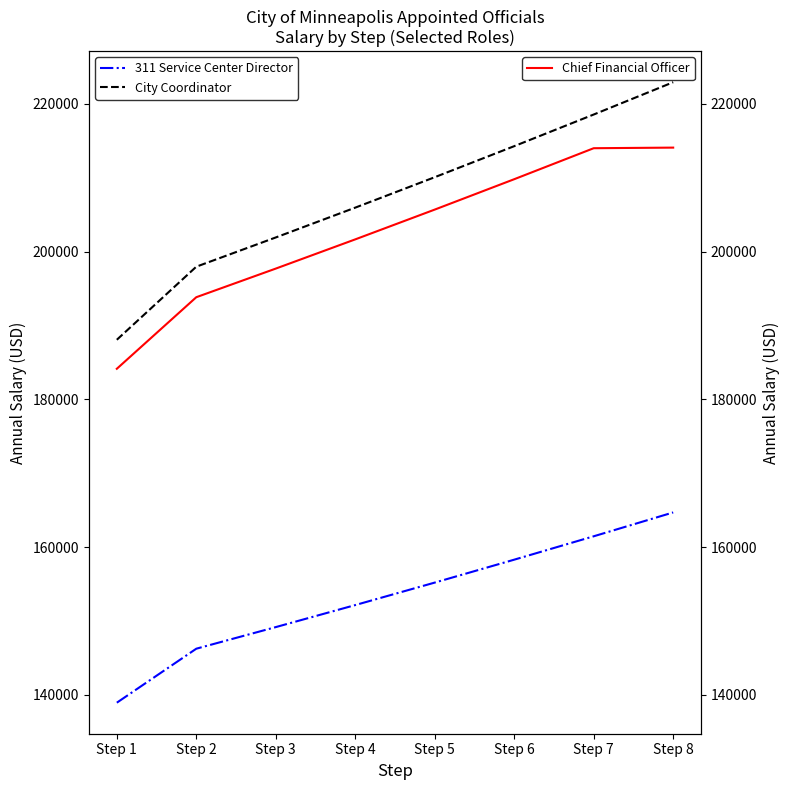

What is the total value across all series at Step 4?

559760.0